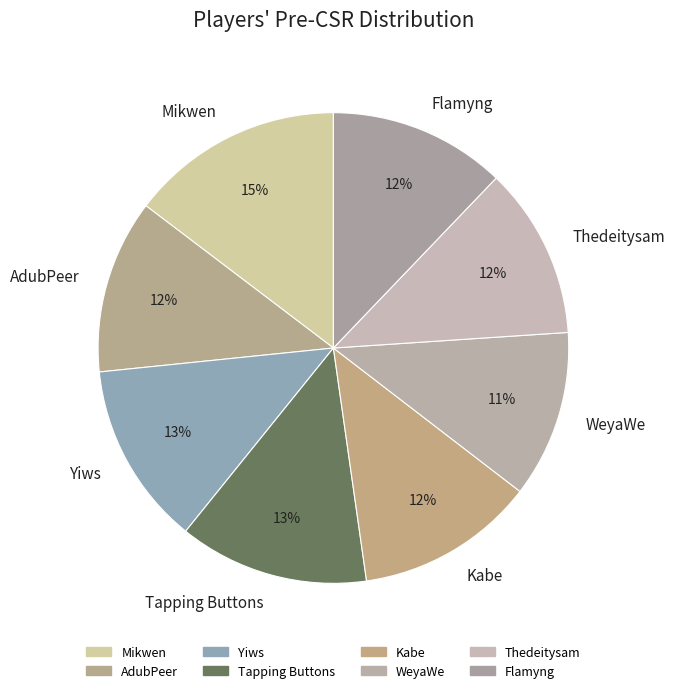

Do Tapping Buttons and Flamyng together represent more than half of the pie?

No